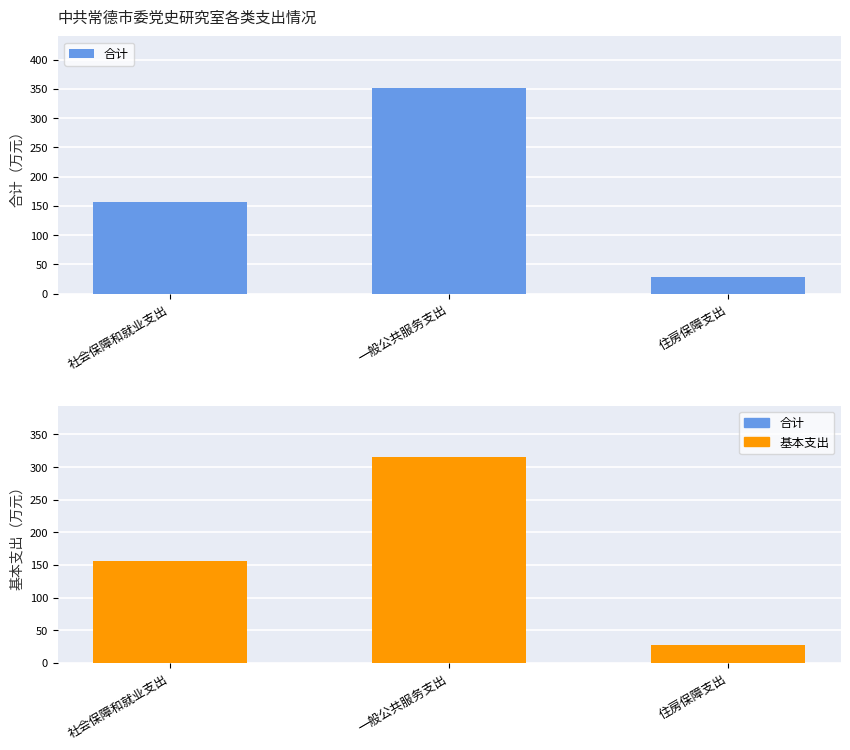

What is the value of the 合计 bar at the 3rd from the left?

27.6